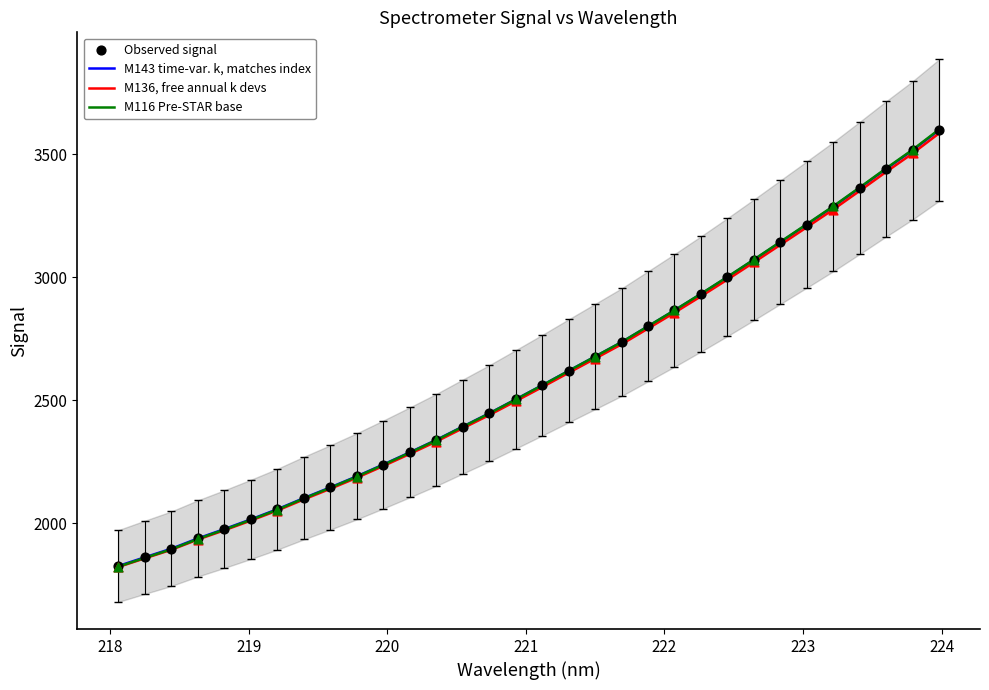

Which series has the widest spread of Y values?

M116 Pre-STAR base